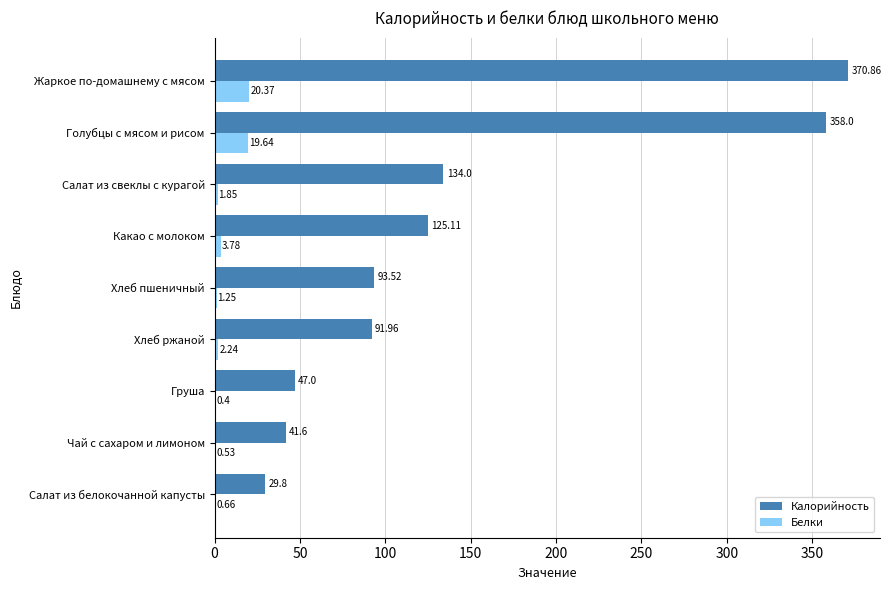

Where is Белки nearest to the value 10?

Какао с молоком